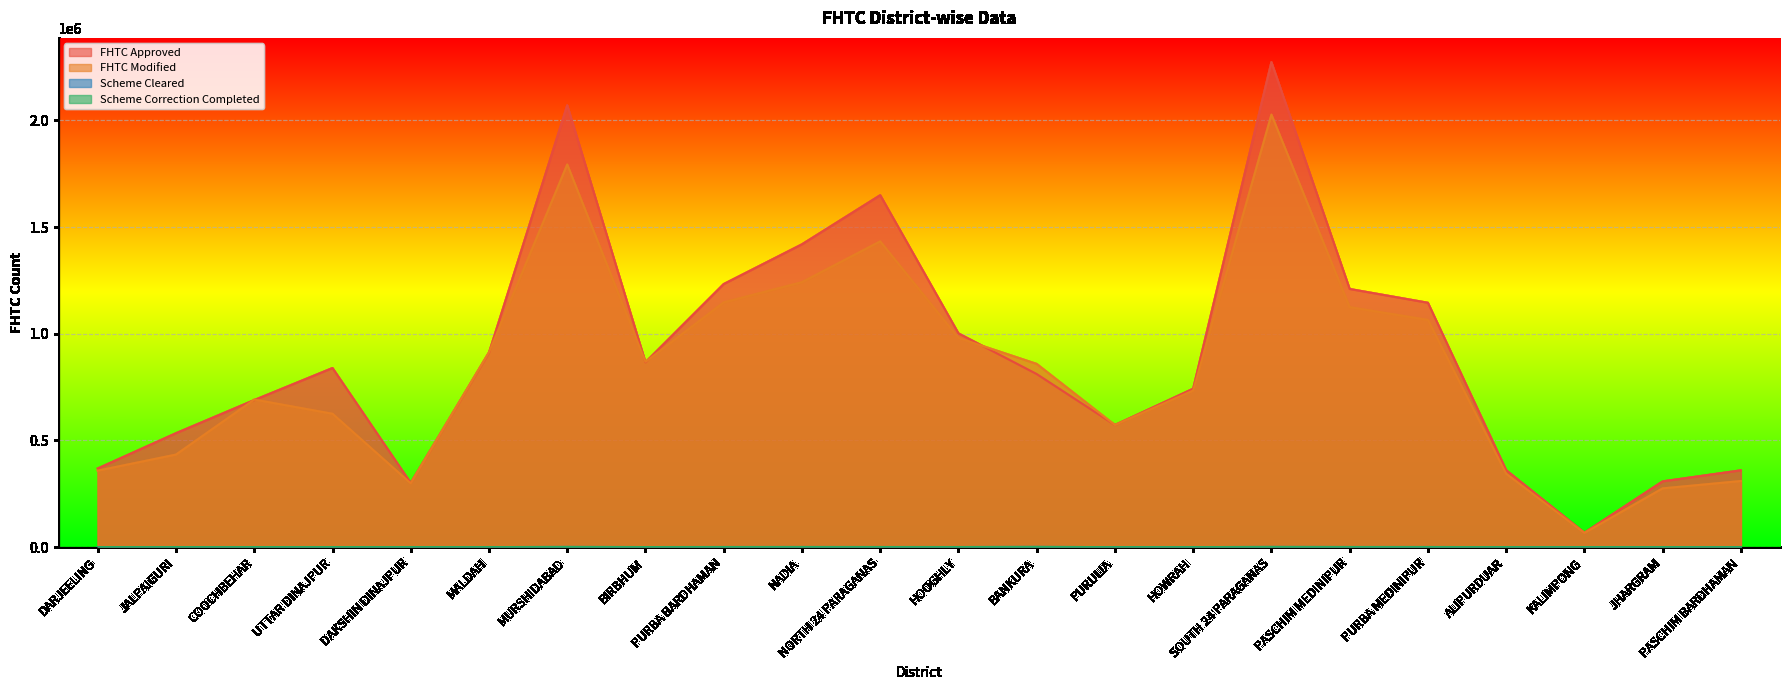

At how many categories does at least one series exceed 1515491?

3